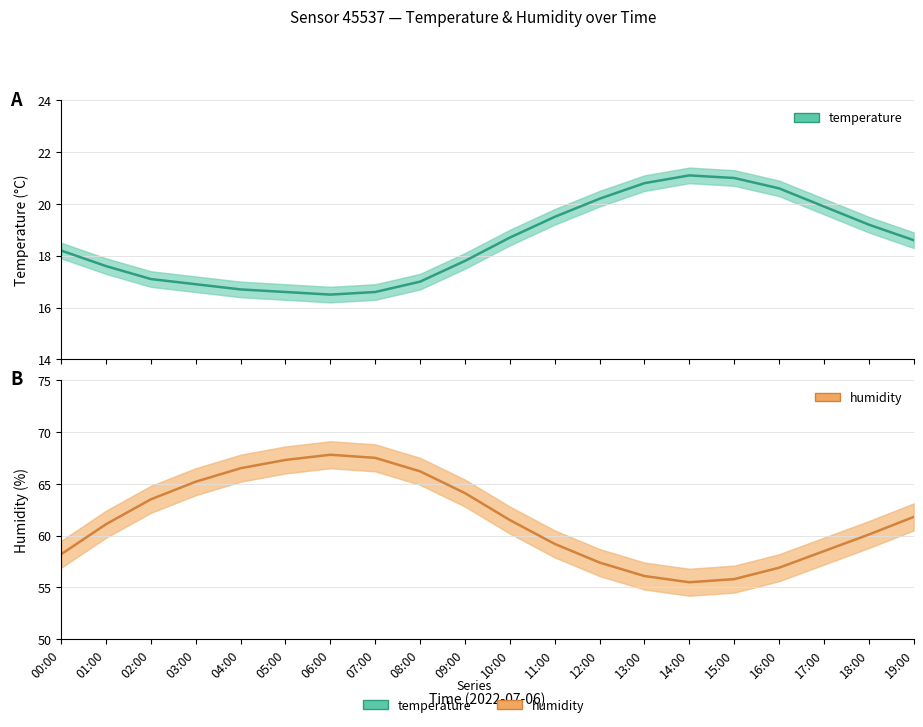

Is it true that humidity_upper equals 62.4 at 01:00?

True